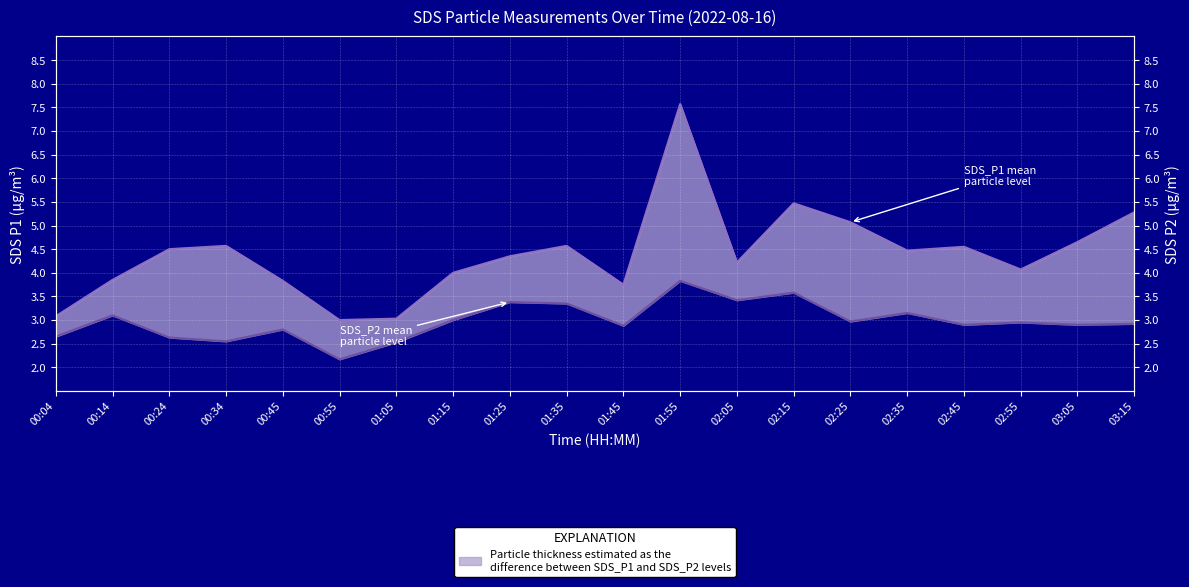

True or false: SDS_P1 mean level has a value of 2.5 at 00:45.

False